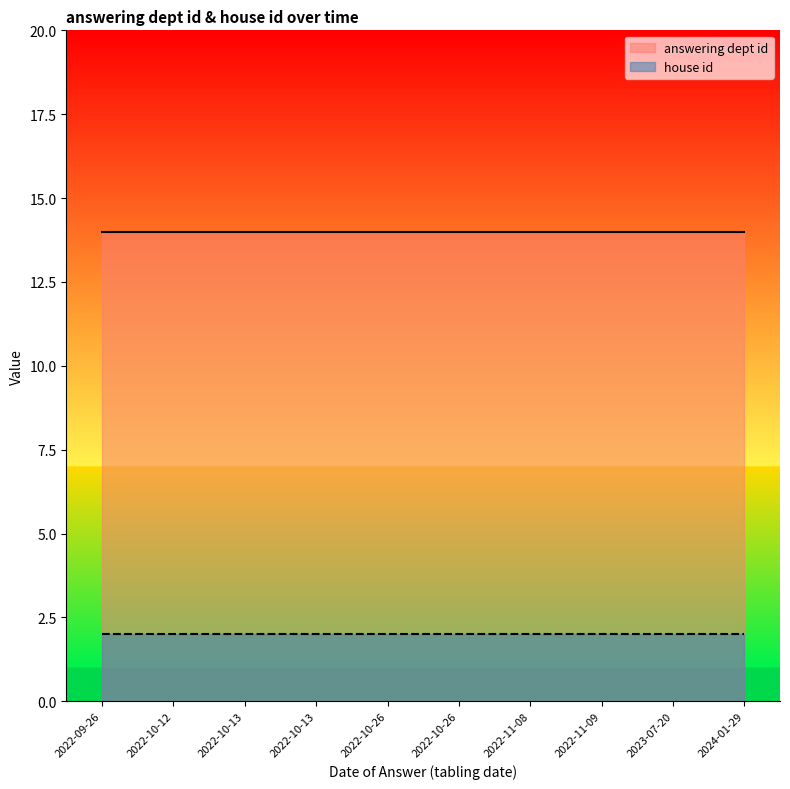

True or false: answering dept id has more than 0 points higher than both neighbors.

False